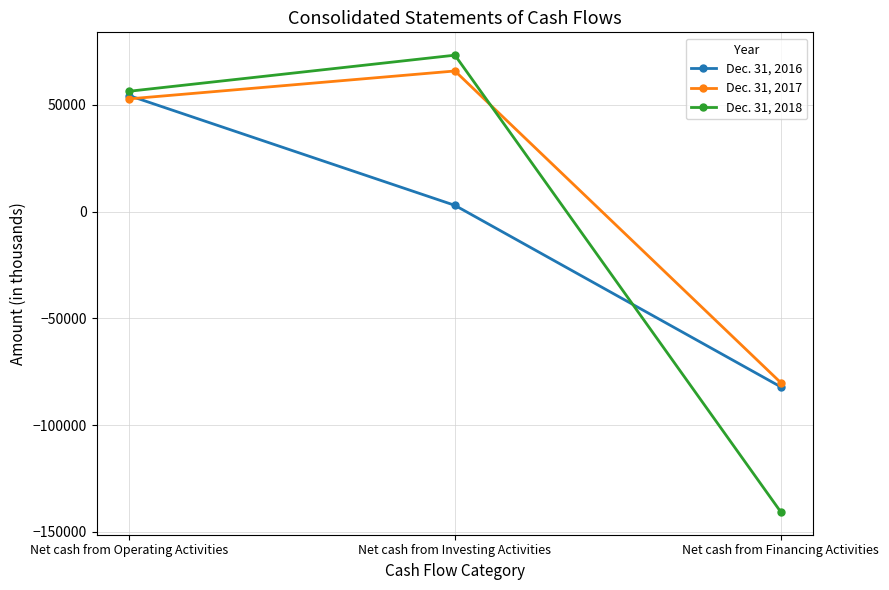

What is the total value across all series at Net cash from Investing Activities?

142197